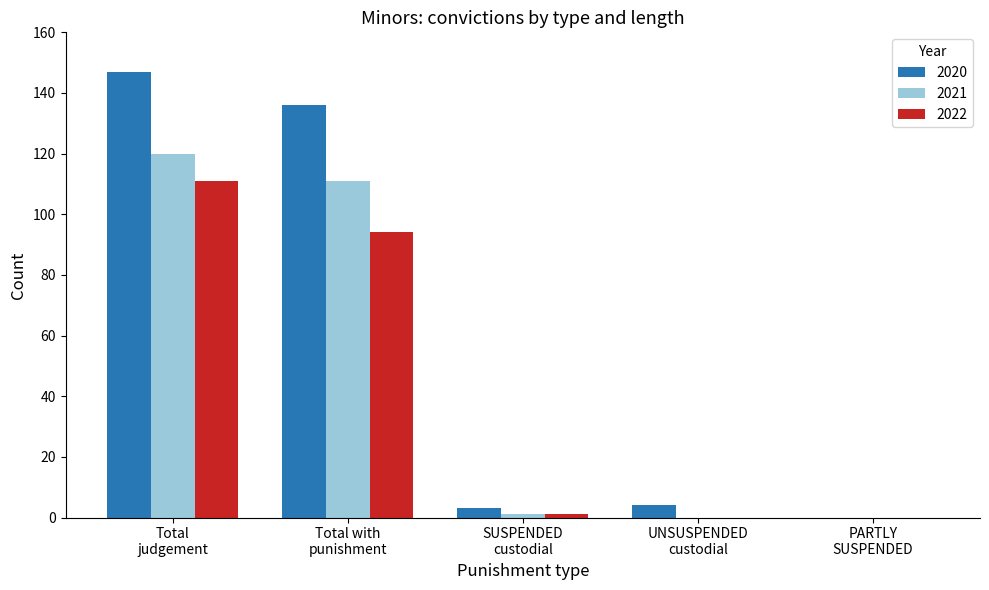

What is the maximum value for 2022?

111